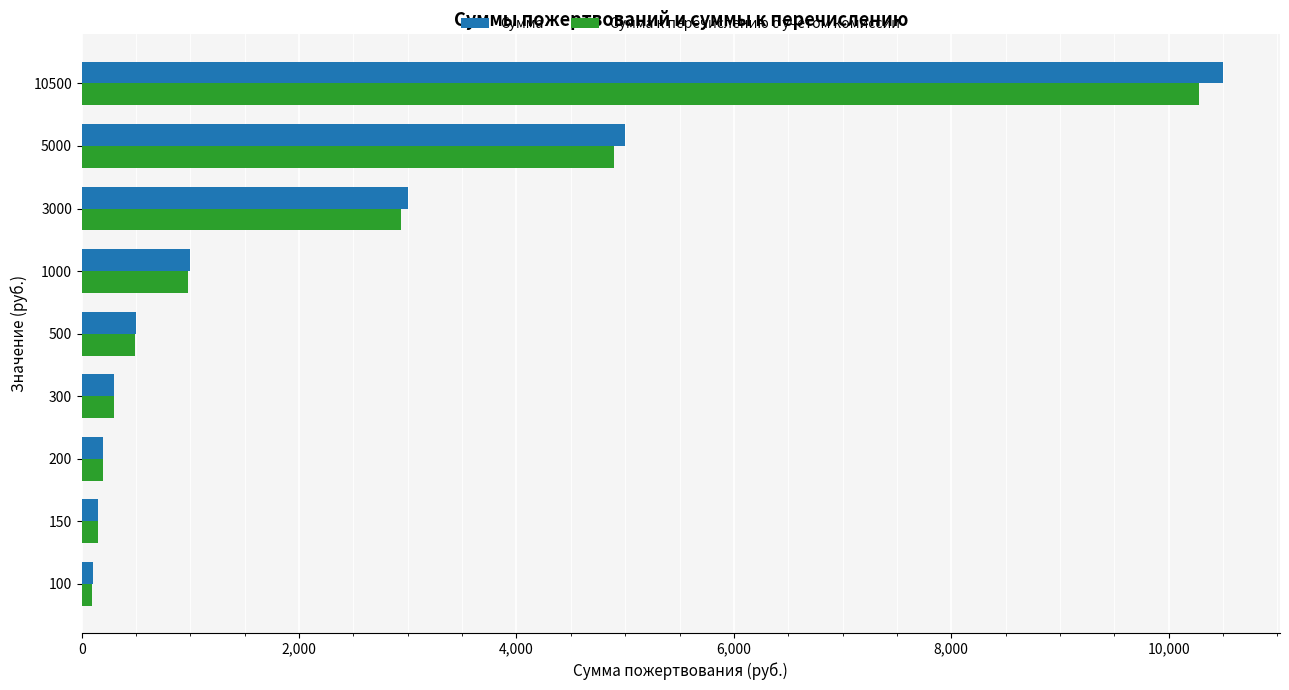

What is the average value of the Сумма series?

2305.6